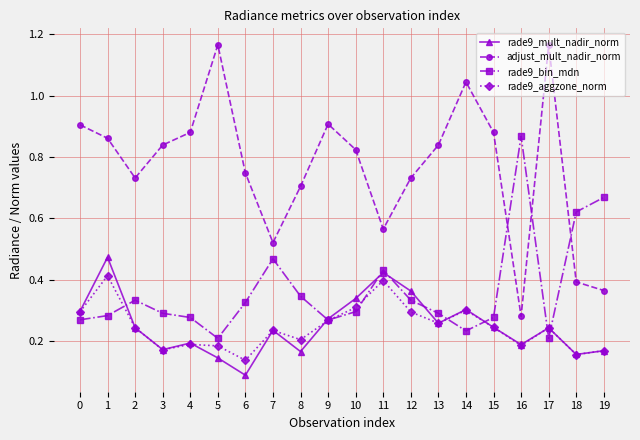

True or false: adjust_mult_nadir_norm and rade9_aggzone_norm intersect in this chart.

False